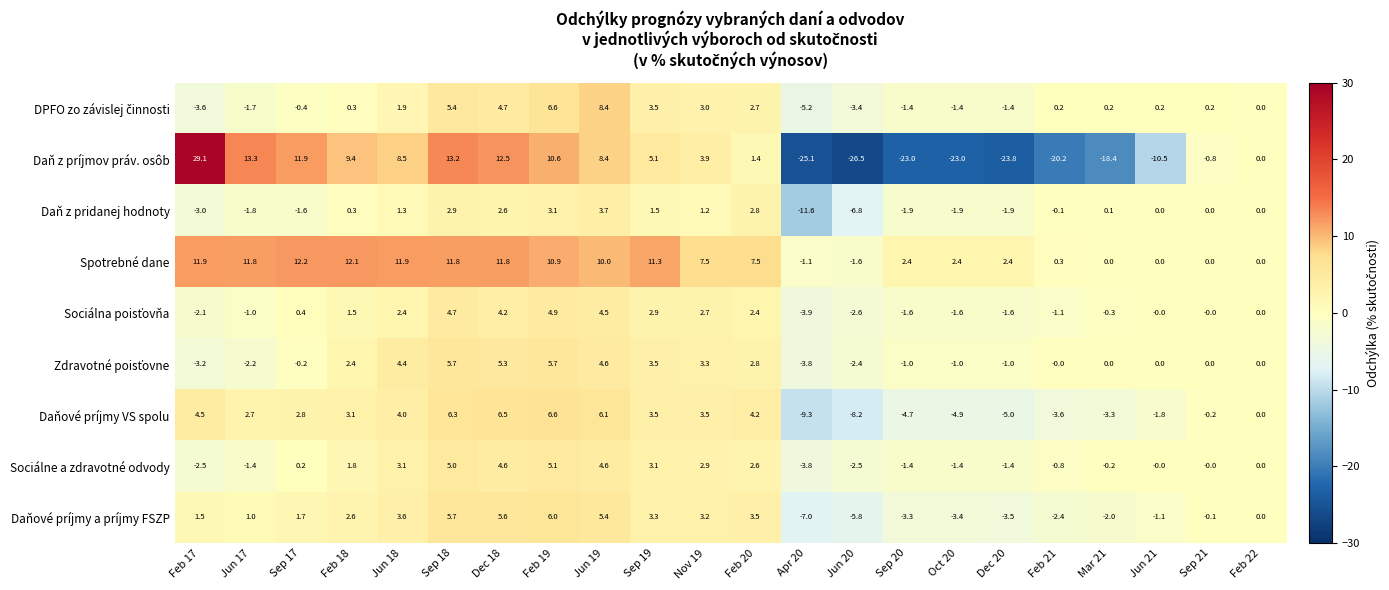

What is the total value across all series at Sep 19?

37.7